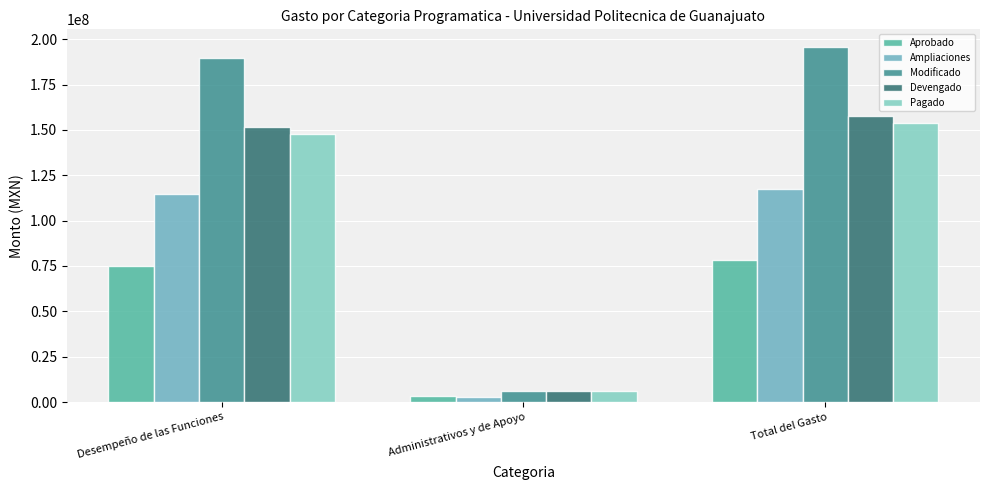

What is the average value of the Ampliaciones series?

78309023.4